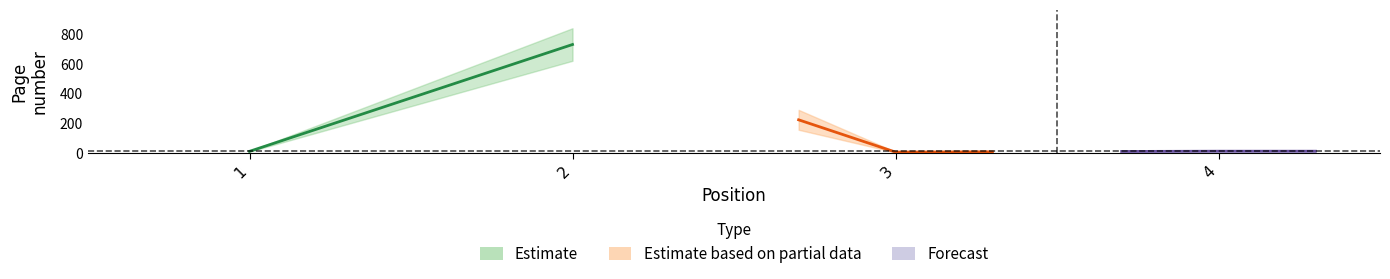

At which category does page reach its first local valley?

3